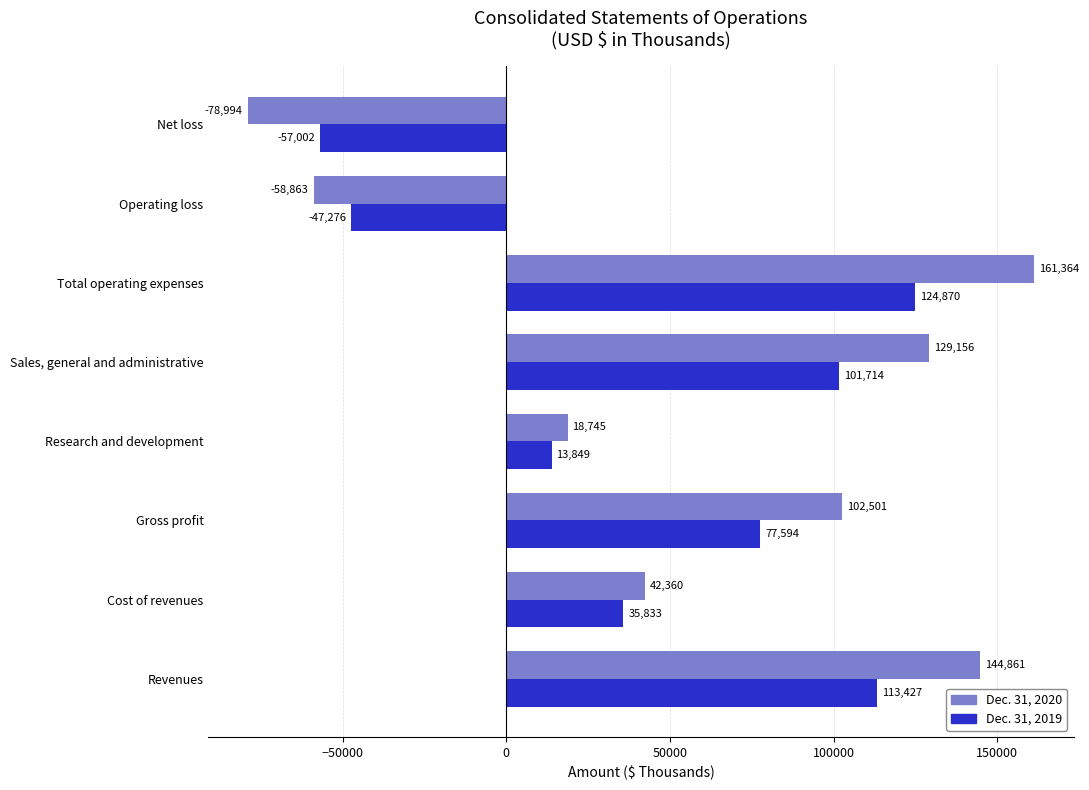

At which label is Dec. 31, 2019 closest to 33934?

Cost of revenues